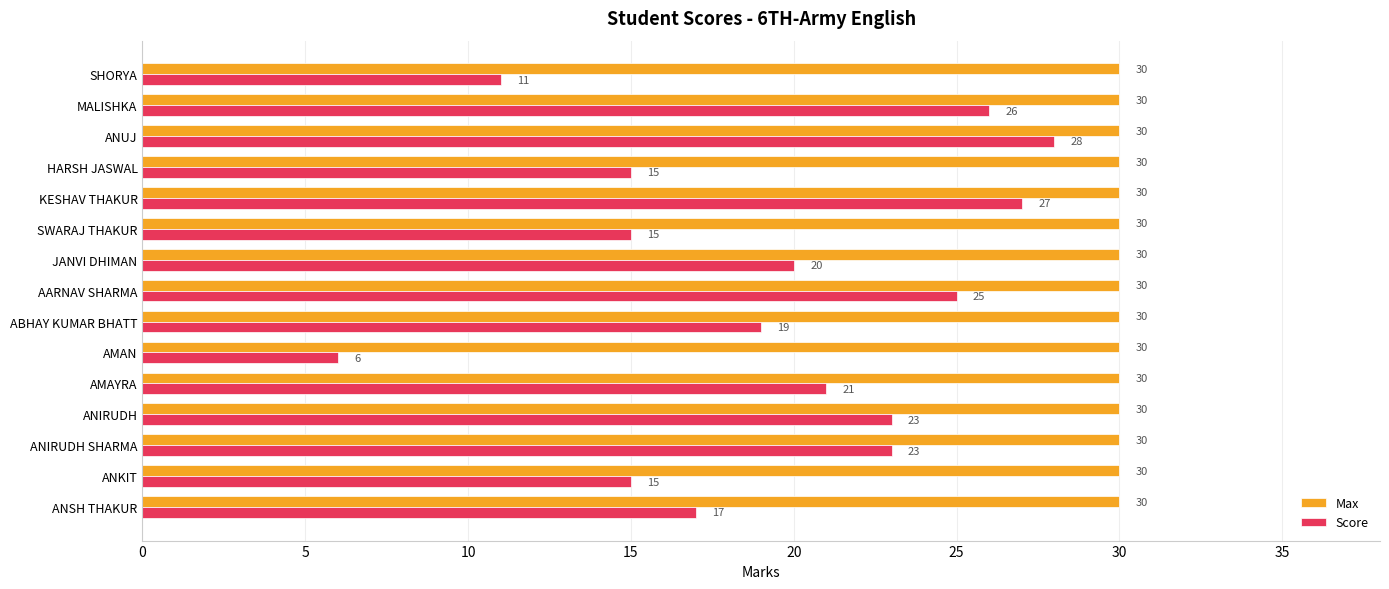

Which series has the largest range (max minus min)?

Score